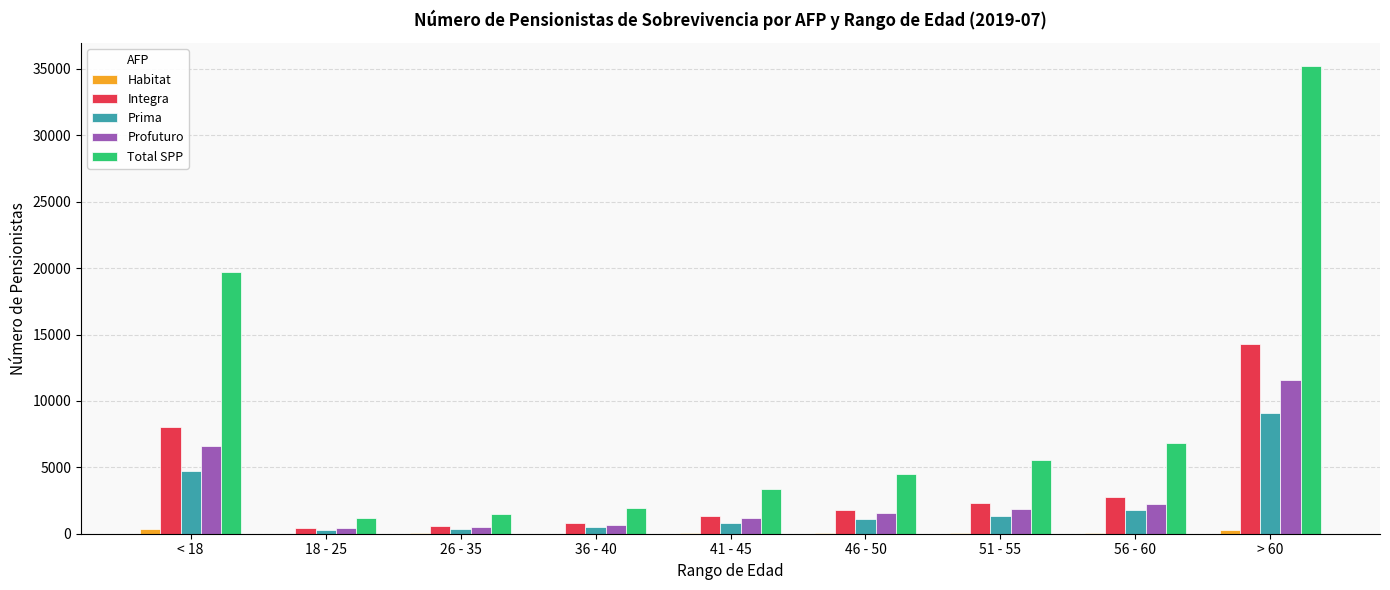

Is the value of Profuturo at 41 - 45 greater than the value of Total SPP at < 18?

No